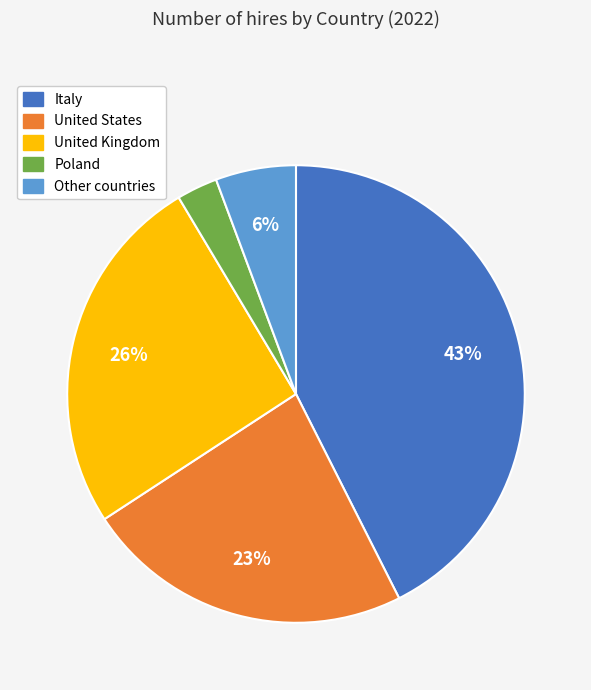

To the nearest percent, what percentage of the pie is Other countries?

6%